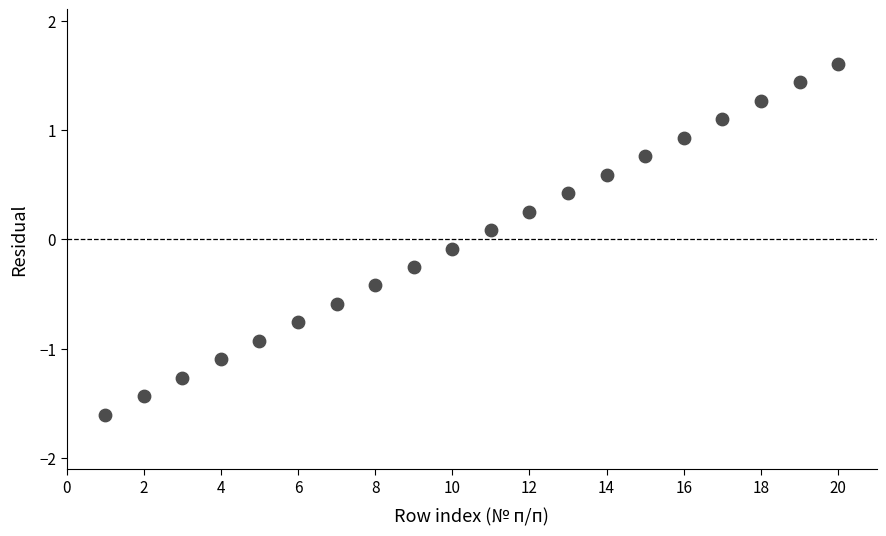

What is the range of X values (max minus min)?

19.0